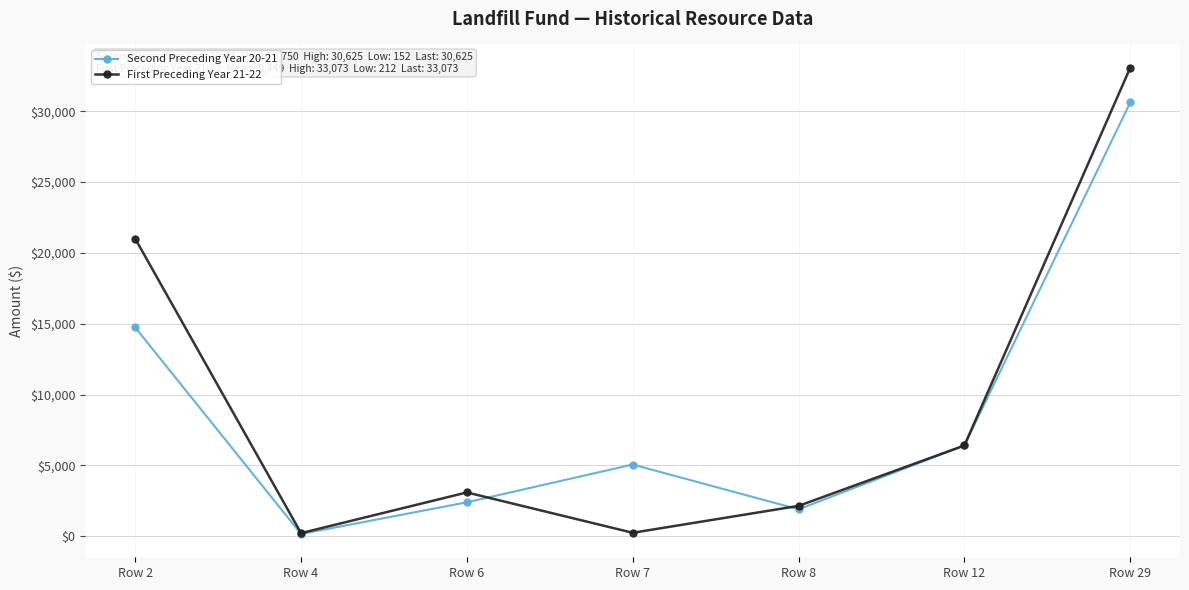

What is the smallest value displayed?

152